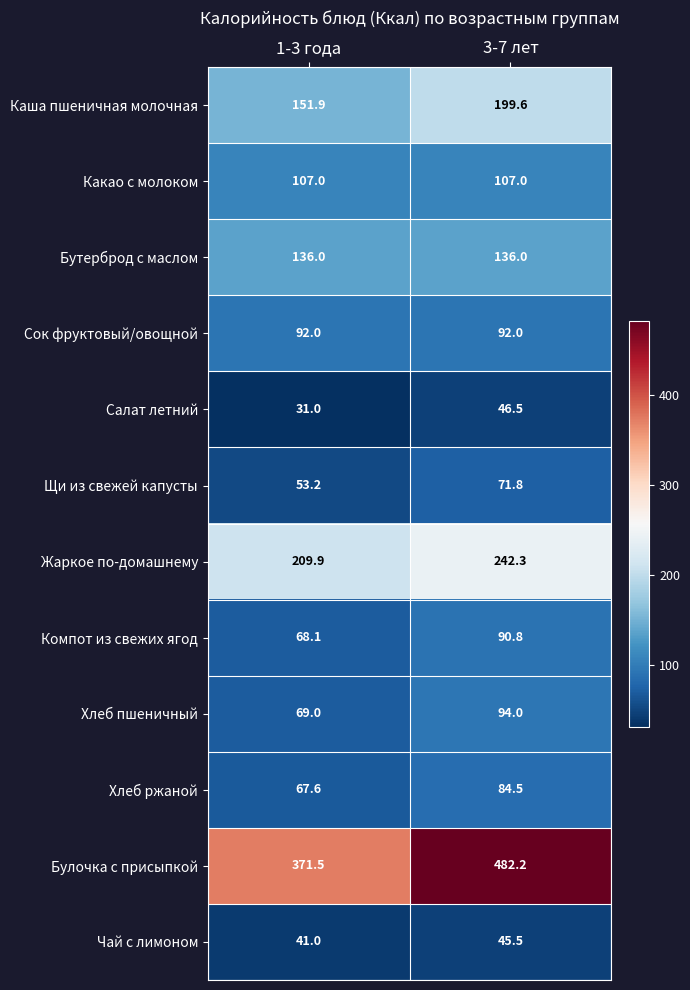

Which series changed the most between 1-3 года and 3-7 лет?

Булочка с присыпкой